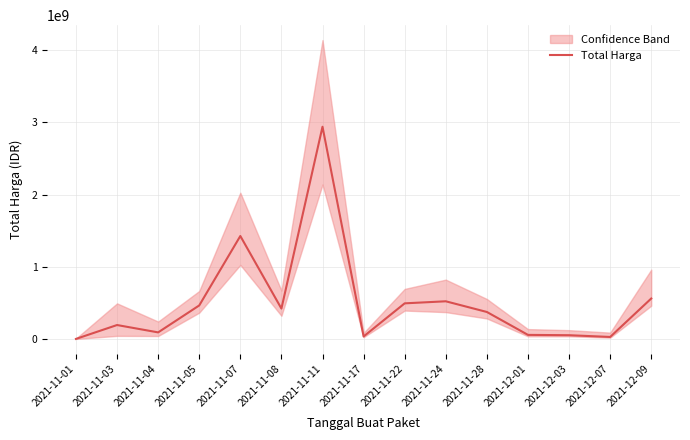

List the labels in order of value, largest first.

2021-11-11, 2021-11-07, 2021-12-09, 2021-11-24, 2021-11-22, 2021-11-05, 2021-11-08, 2021-11-28, 2021-11-03, 2021-11-04, 2021-12-01, 2021-12-03, 2021-11-17, 2021-12-07, 2021-11-01